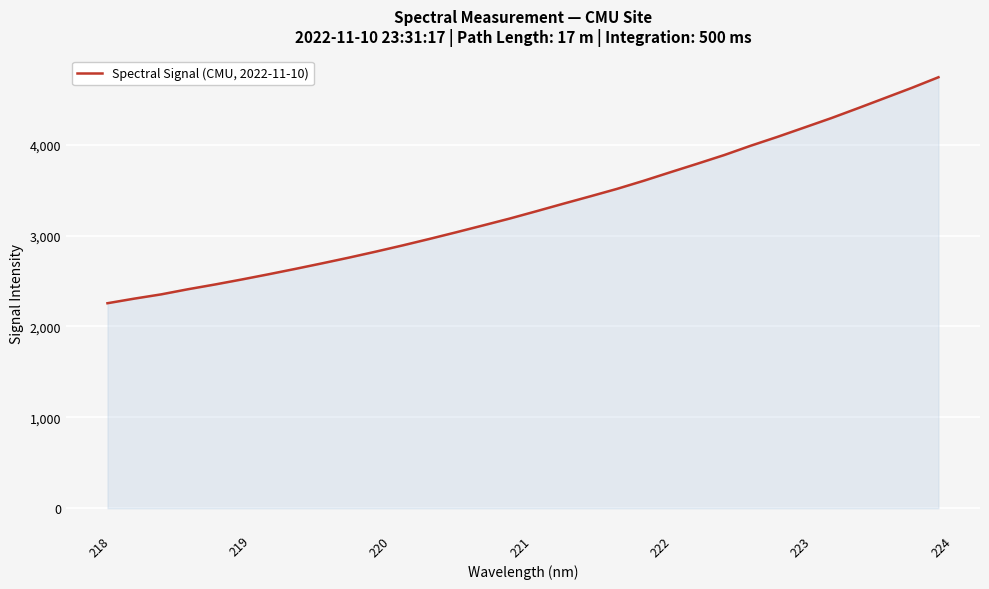

What is the difference between the maximum and minimum values?

2486.9